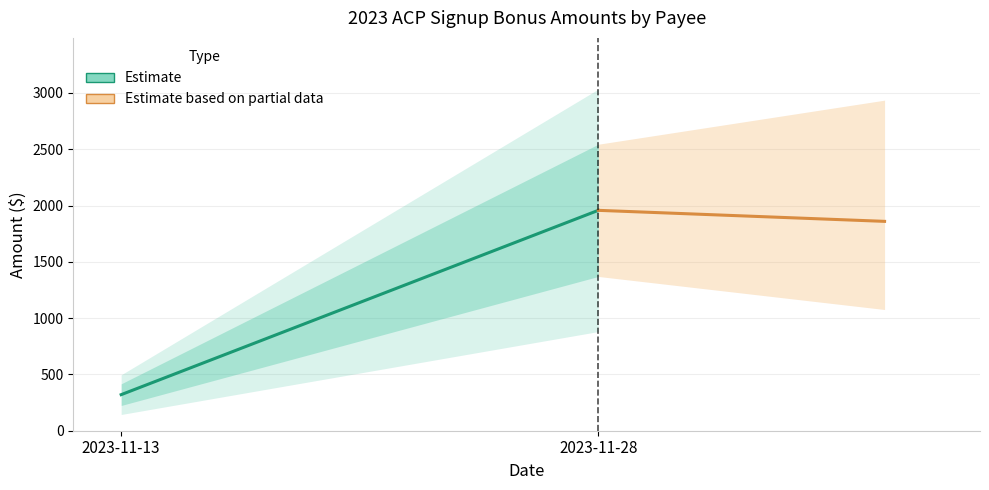

What is the total value across all series at 2023-11-28?

3816.4